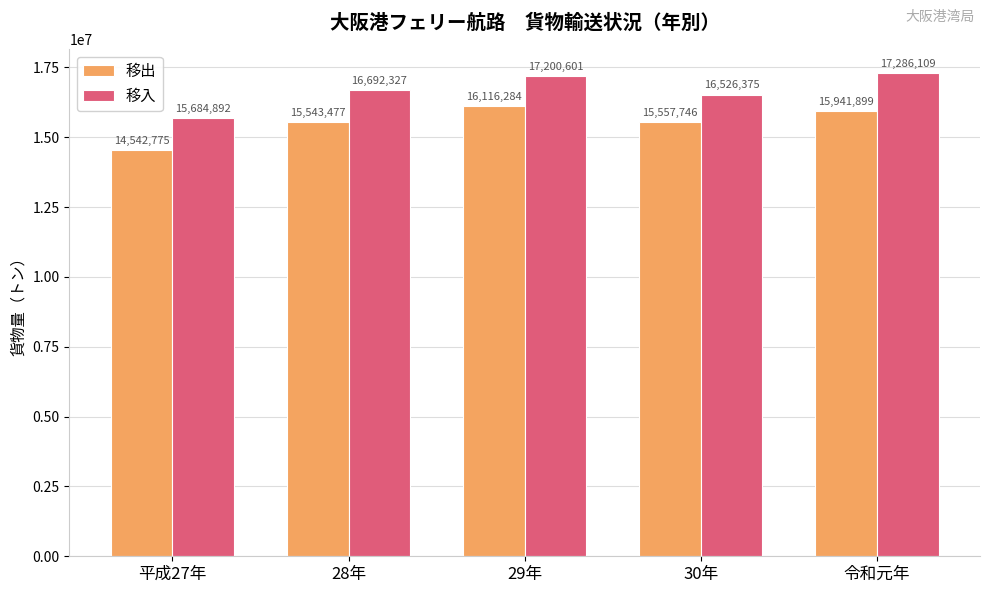

True or false: 移入 has a value of 15684892 at 平成27年.

True